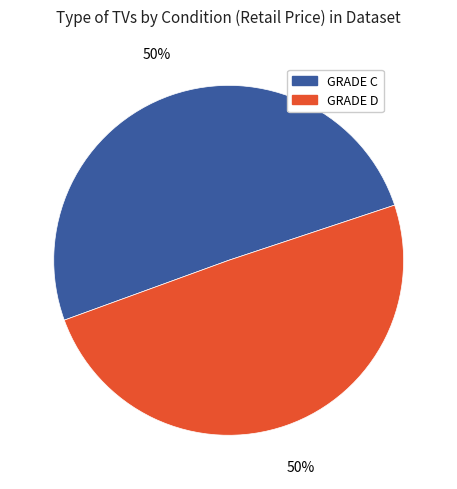

What is the ratio of the value at GRADE D to the value at GRADE C?

1.0